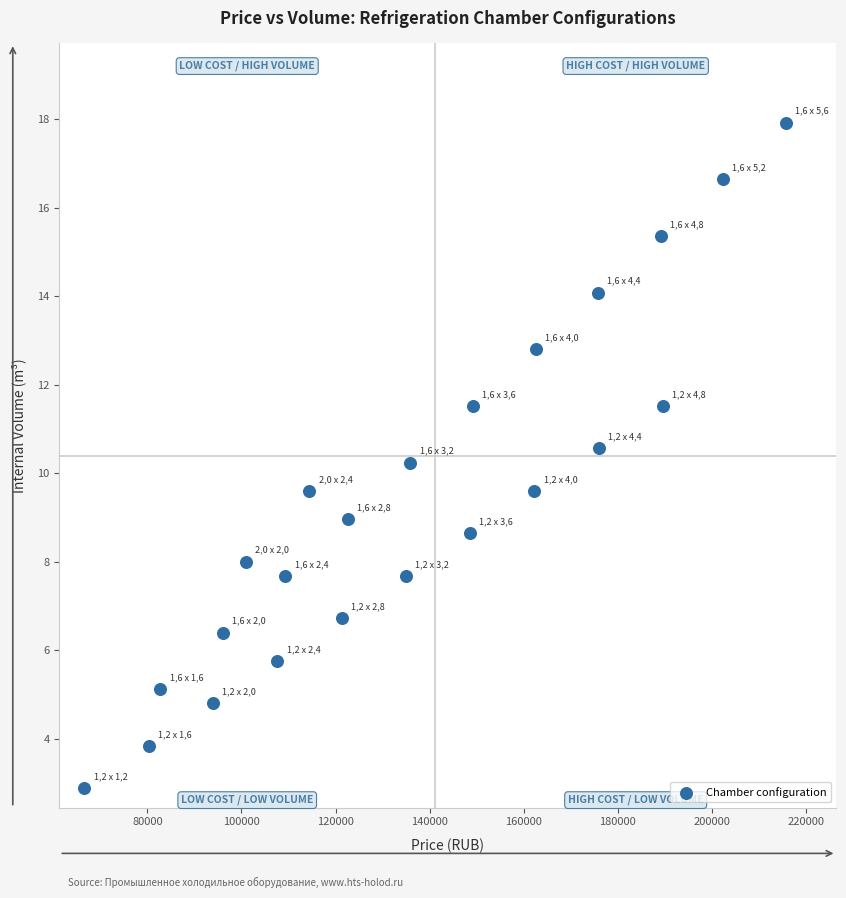

What is the range of X values (max minus min)?

149086.7